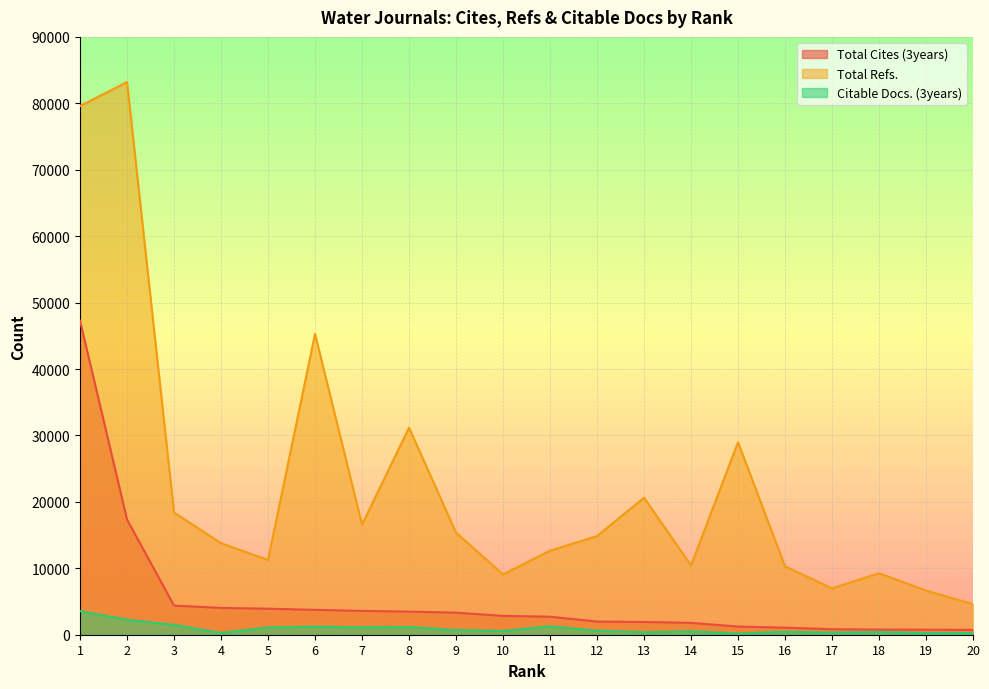

How many distinct data groups are displayed?

3